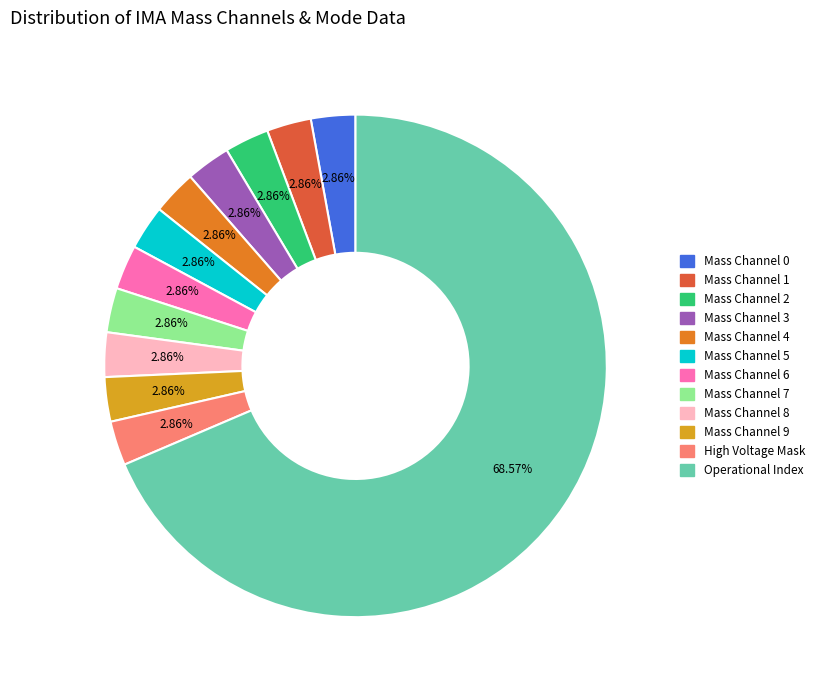

Is there any slice that represents more than half of the pie?

Yes